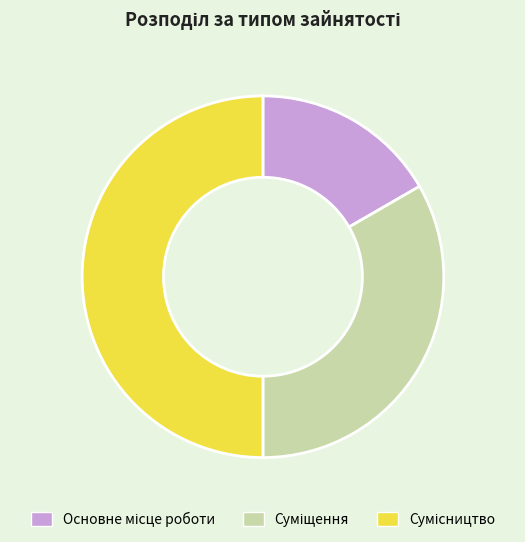

How many segments does this pie chart have?

3